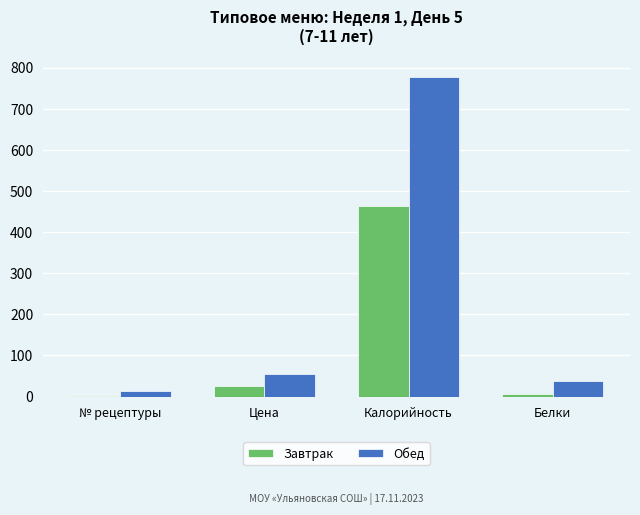

True or false: Обед has a value of 54.3 at Цена.

True